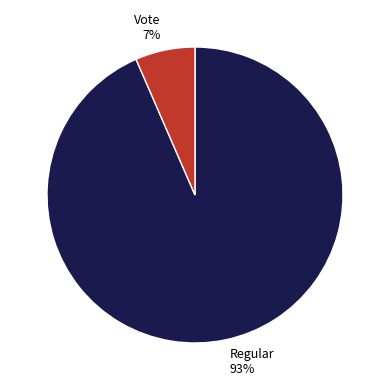

Does Vote represent more than half of the total?

No